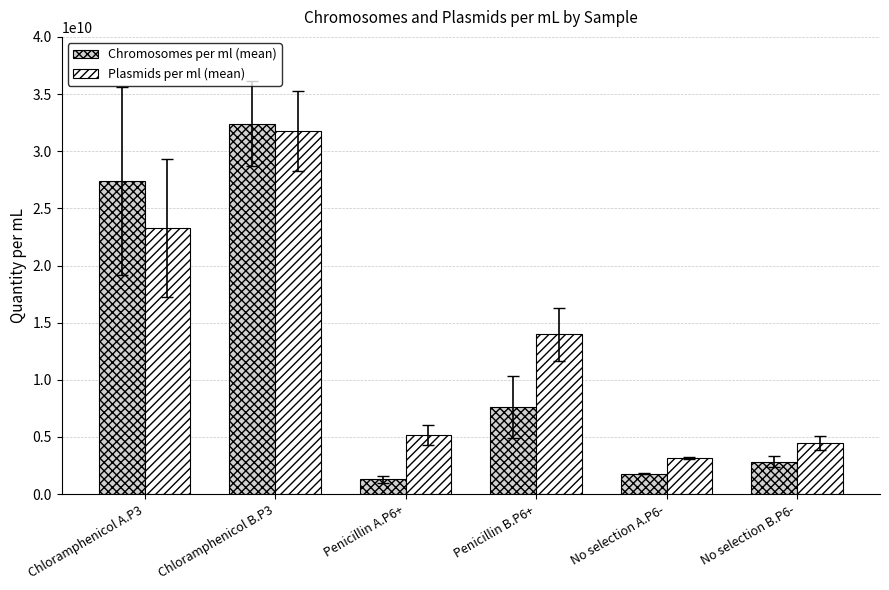

List the series in order of their peak value, highest first.

Chromosomes per ml (mean), Plasmids per ml (mean)